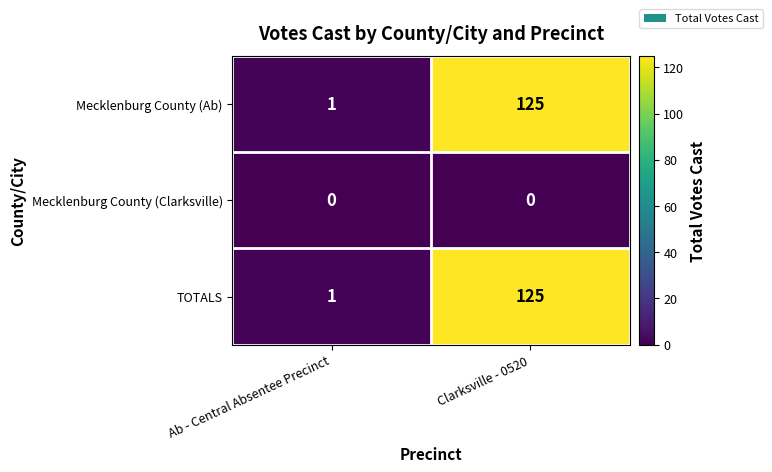

Is it true that Mecklenburg County (Clarksville) equals 0 at Ab - Central Absentee Precinct?

True